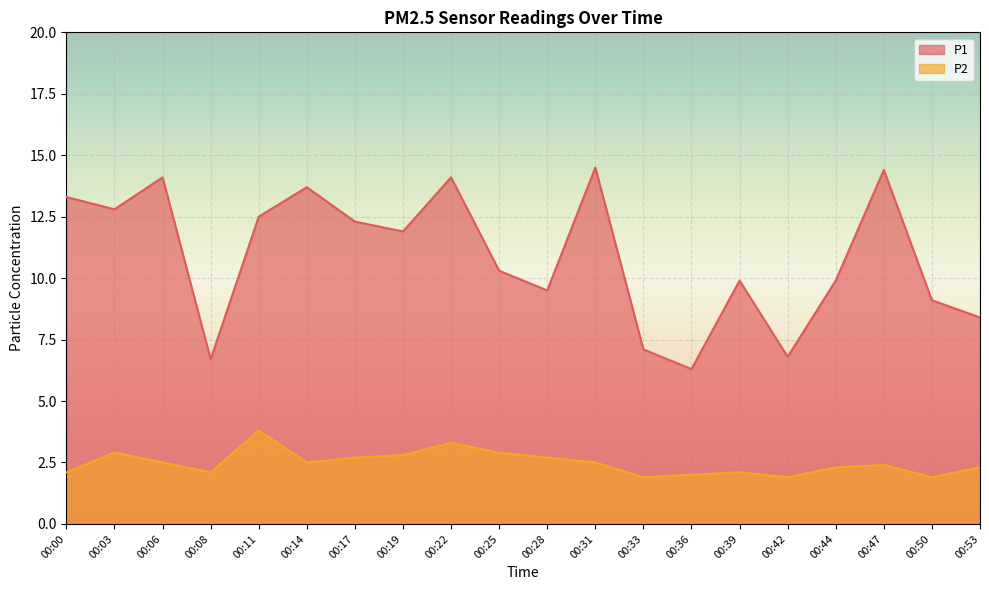

Which category has the lowest value in the P2 series?

00:33